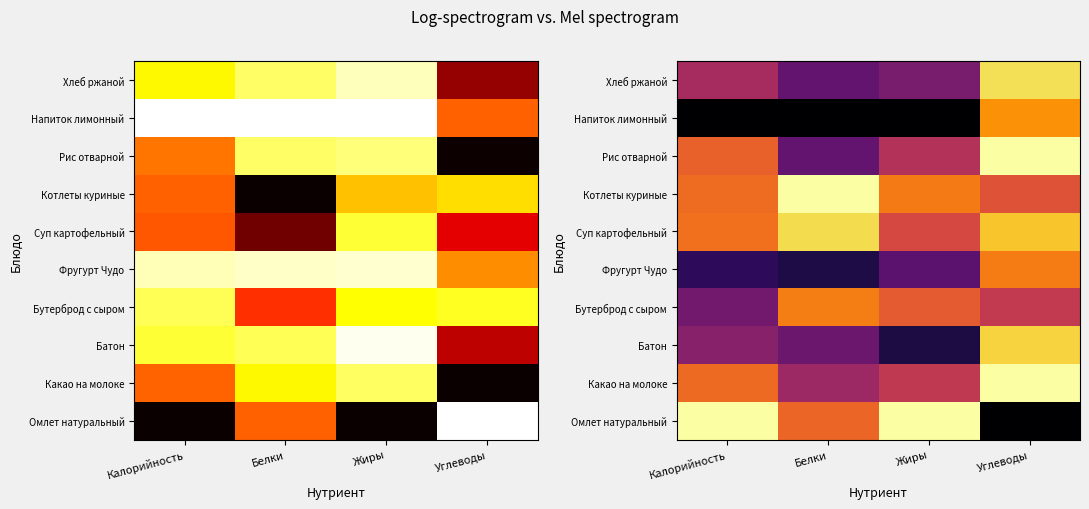

What is the difference between the second highest and second lowest values in the Какао на молоке series?

0.2